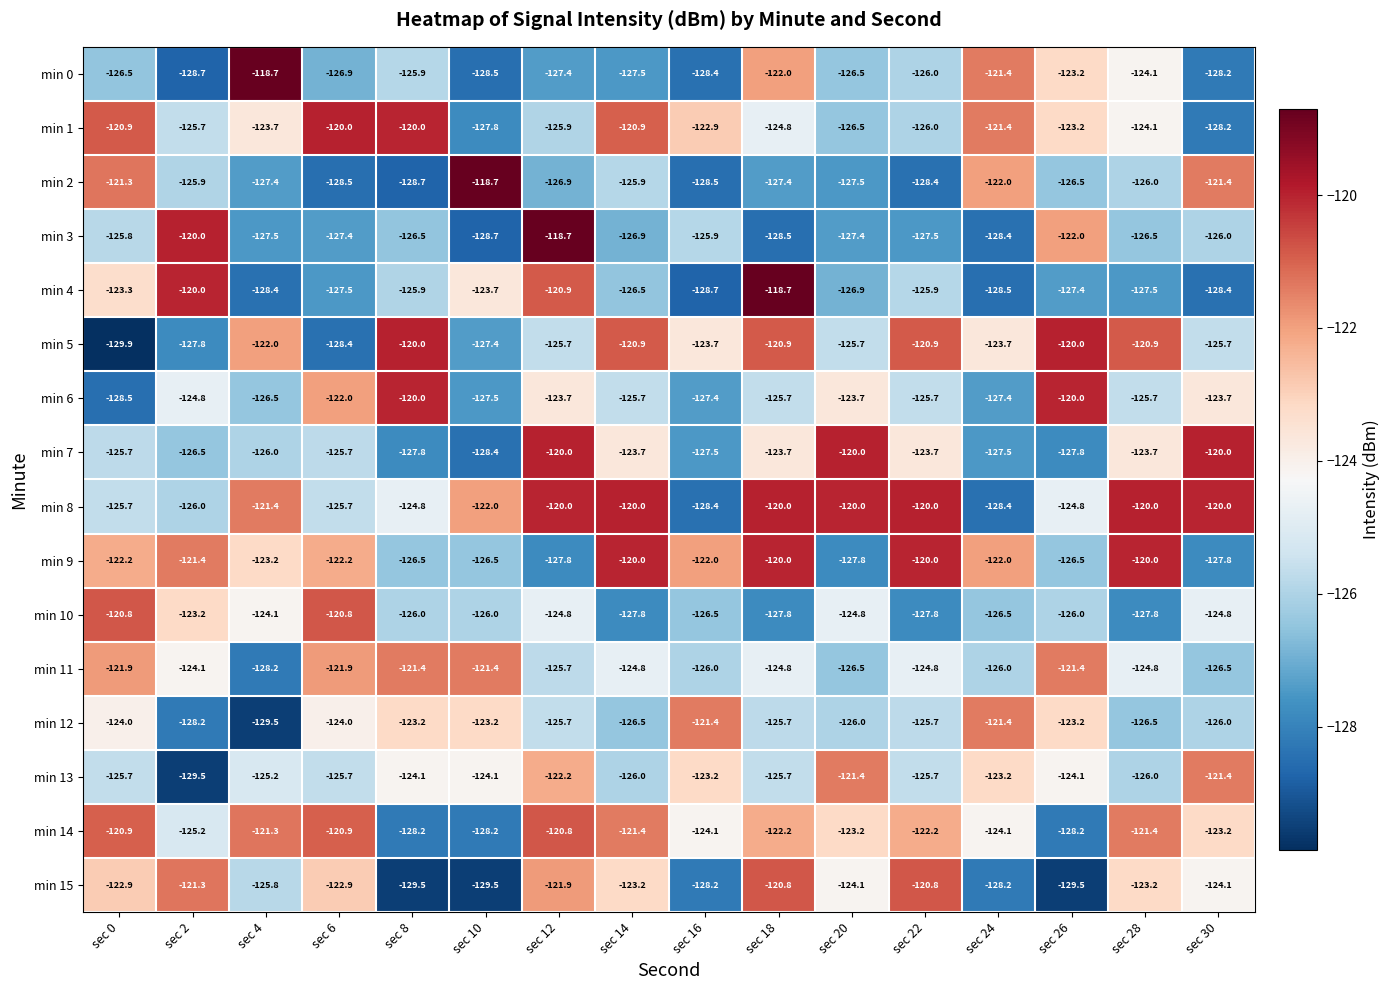

At which category is the sum across all series the highest?

sec 12